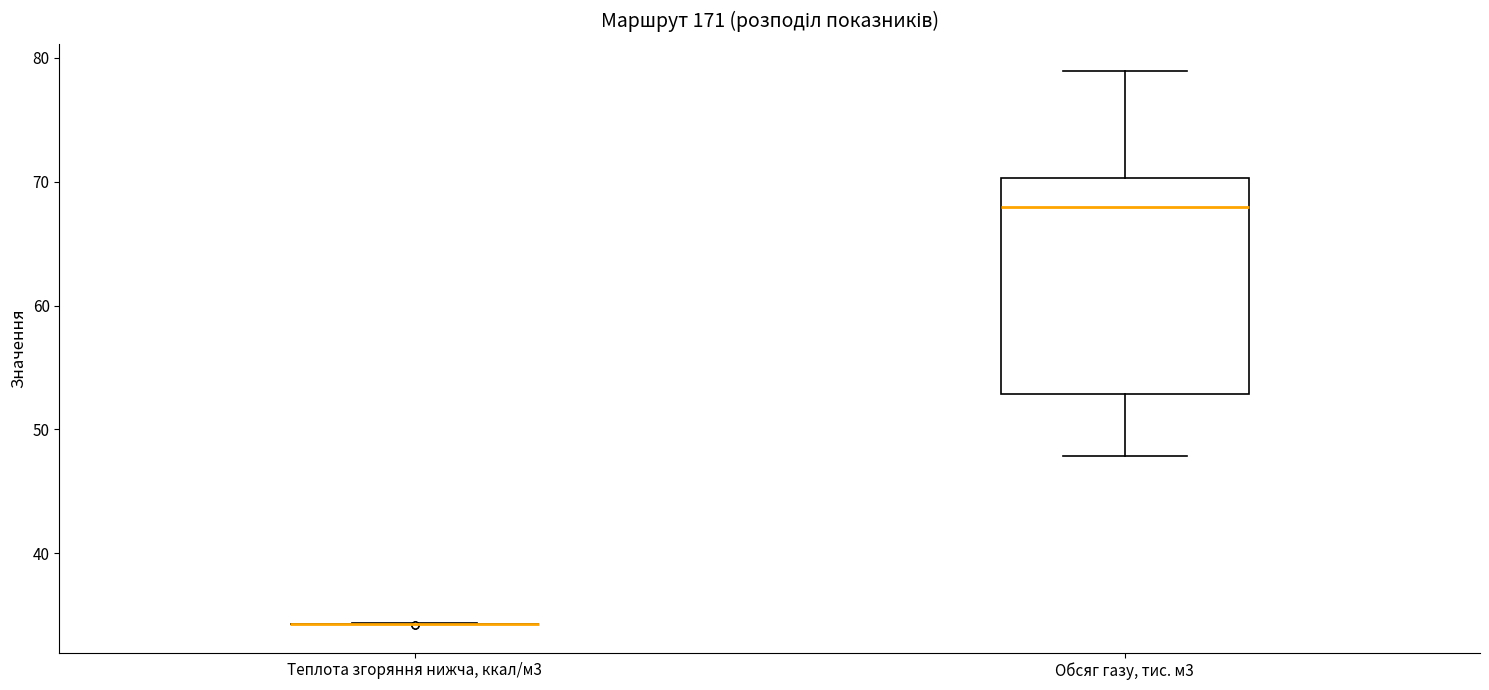

Reading left to right, read every box against the y-axis: the position of its median line, the range the box covers, and the ends of its whiskers. The values are not printed on the chart, so give them approximately, as read against the axis.

Теплота згоряння нижча, ккал/м3: box collapsed to a line at 34, whiskers 34 to 34
Обсяг газу, тис. м3: median 68, box 53 to 70, whiskers 48 to 79